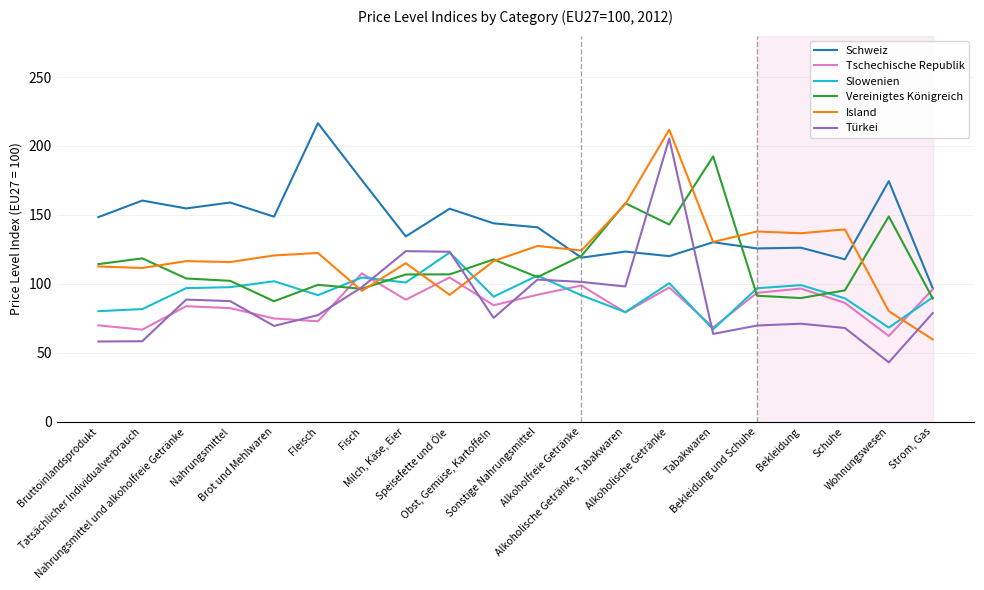

True or false: Schweiz and Slowenien intersect in this chart.

False